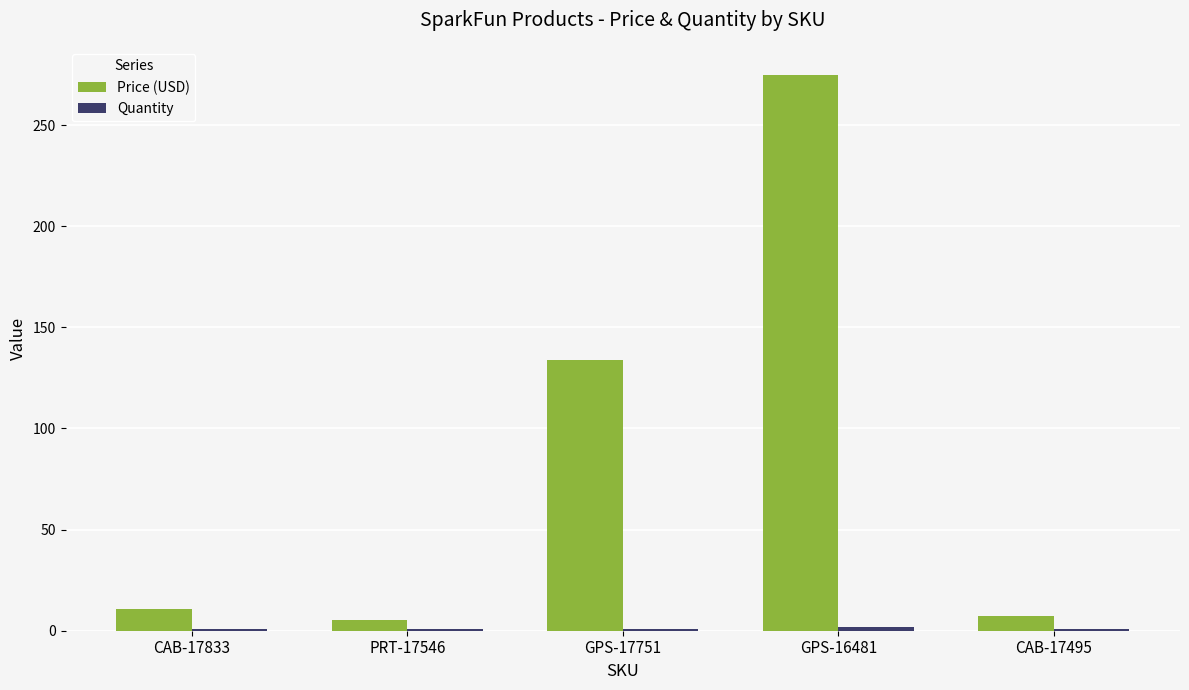

How many data points in Price (USD) are above 10?

3